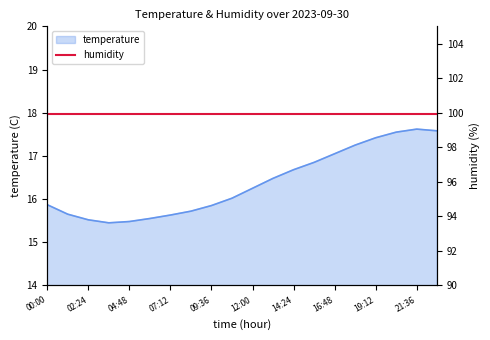

What is the difference between the maximum and minimum values?

2.2